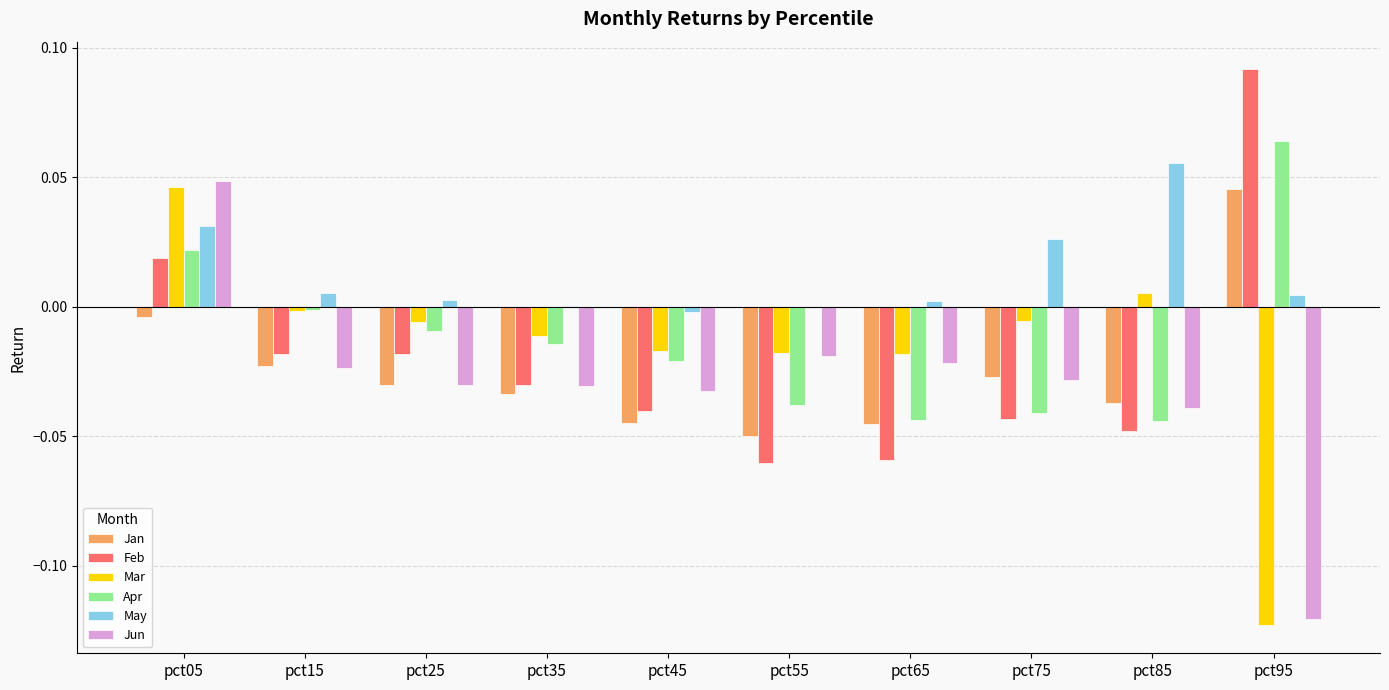

How many groups of bars are there?

10